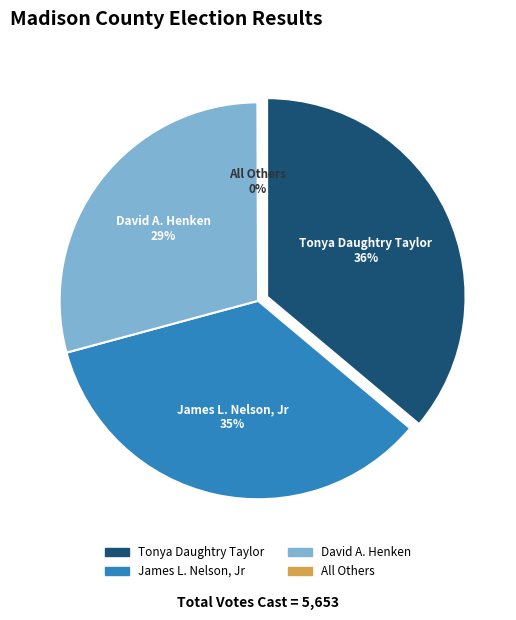

Is Tonya Daughtry Taylor the majority of the pie?

No